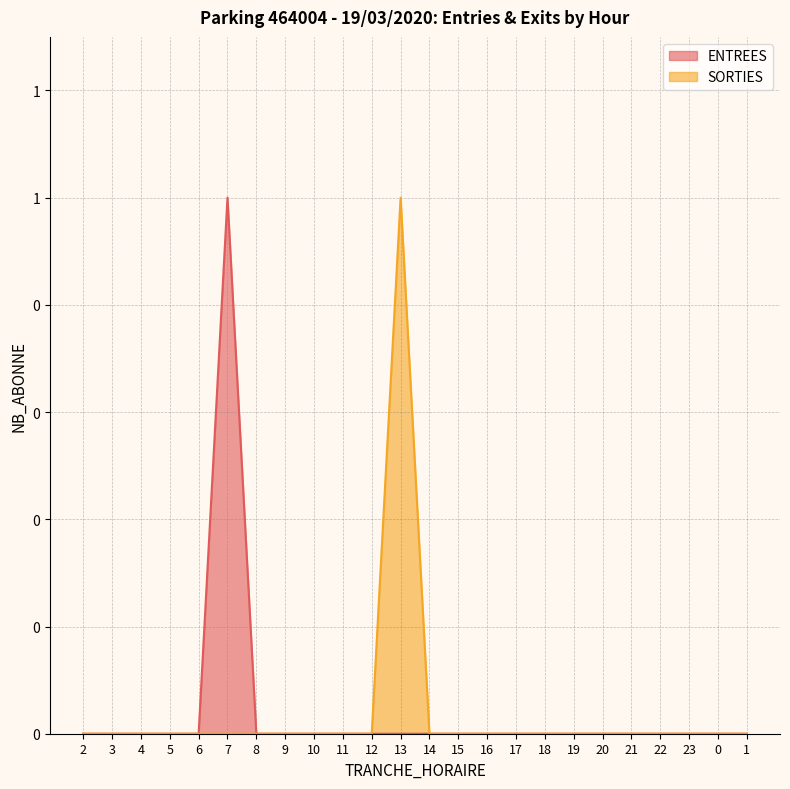

Which series has the largest range (max minus min)?

SORTIES